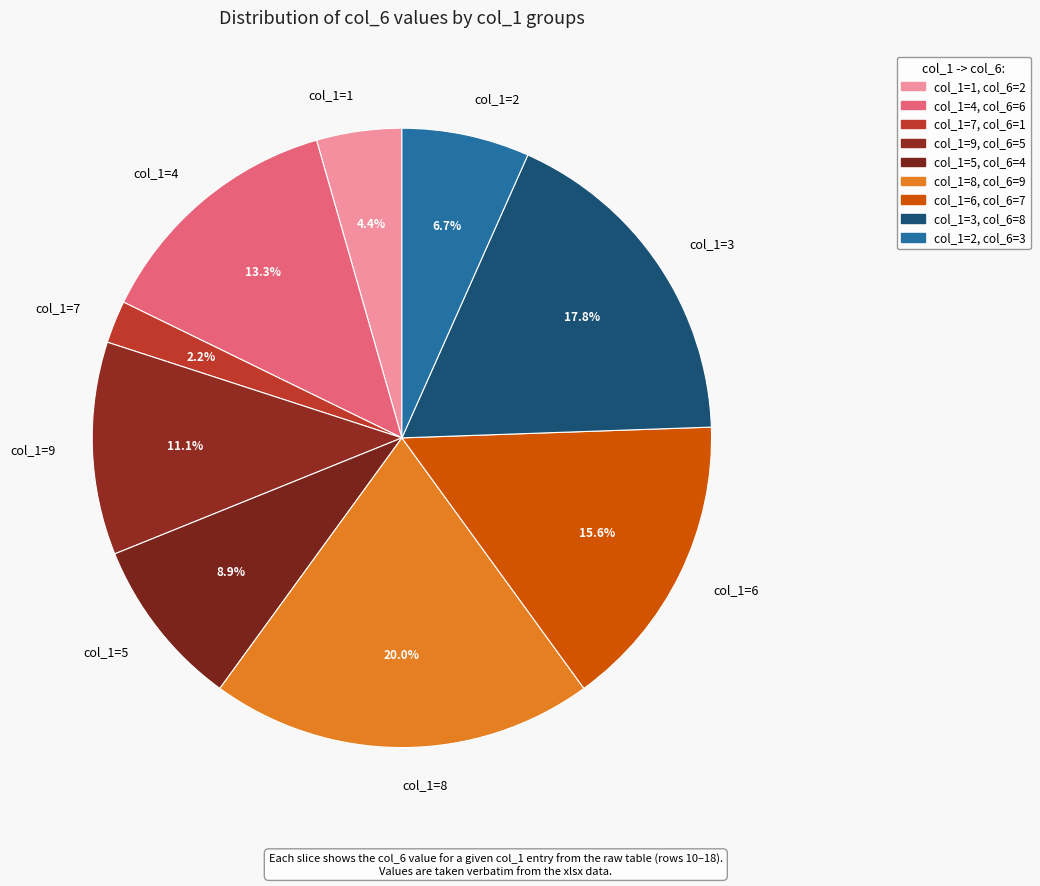

What percentage is NOT represented by col_1=9?

88.9%